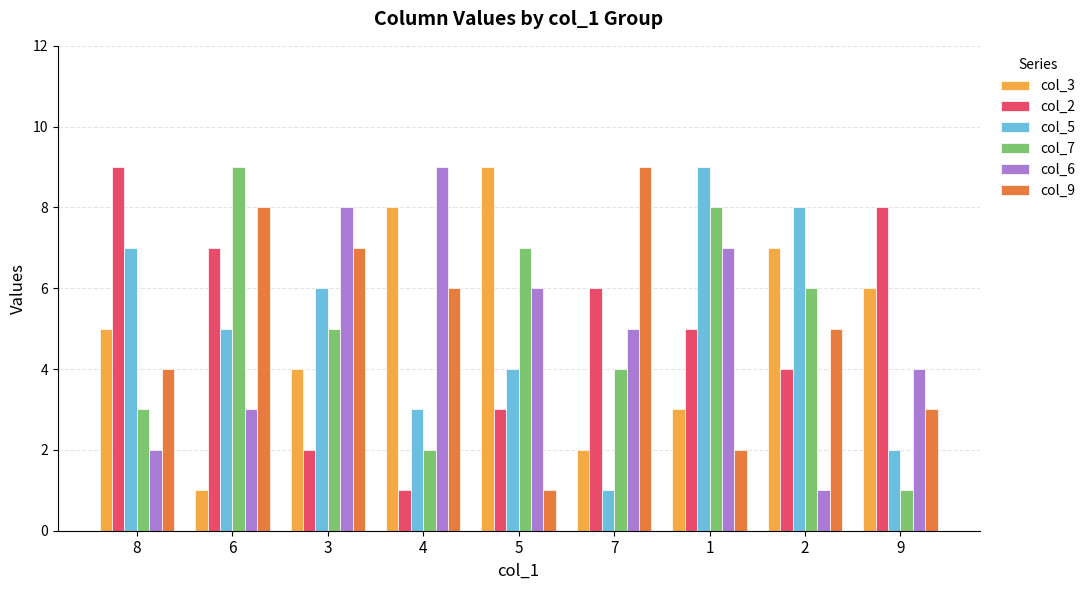

Between 3 and 1, which series saw the biggest shift?

col_9